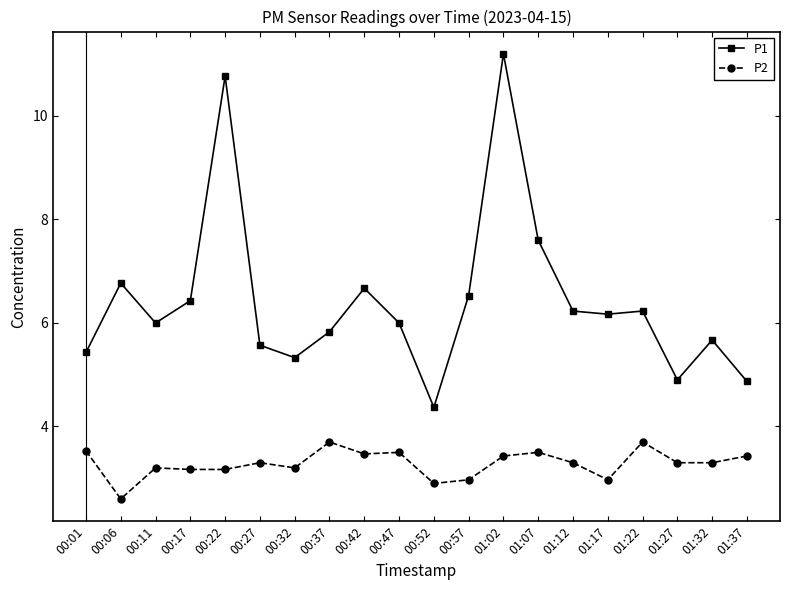

Count the number of categories in the chart.

20